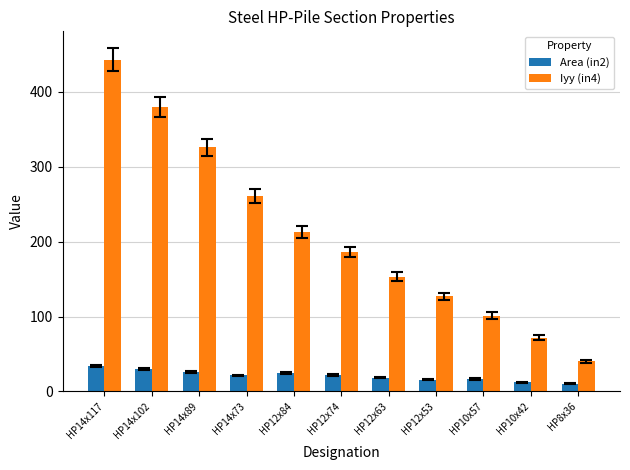

Is the value of Iyy (in4) at HP12x74 greater than the value of Area (in2) at HP14x102?

Yes